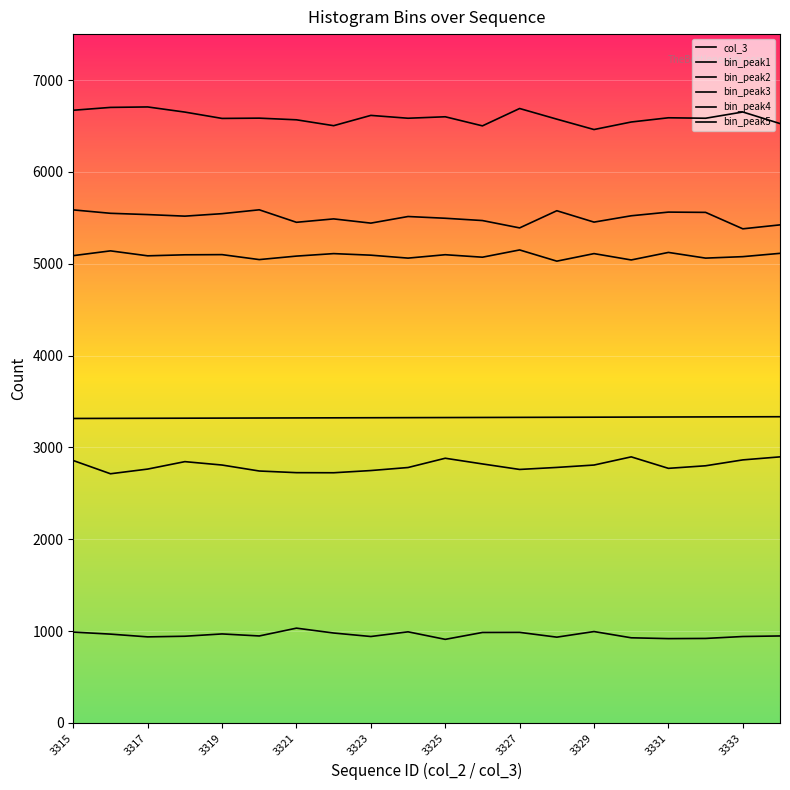

How many data points does each series have?

20